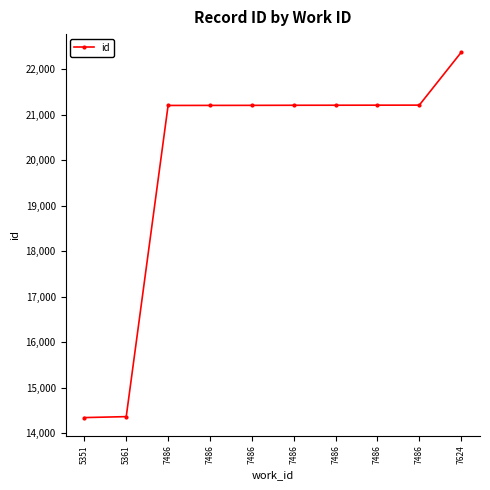

How many lines are shown in the chart?

1